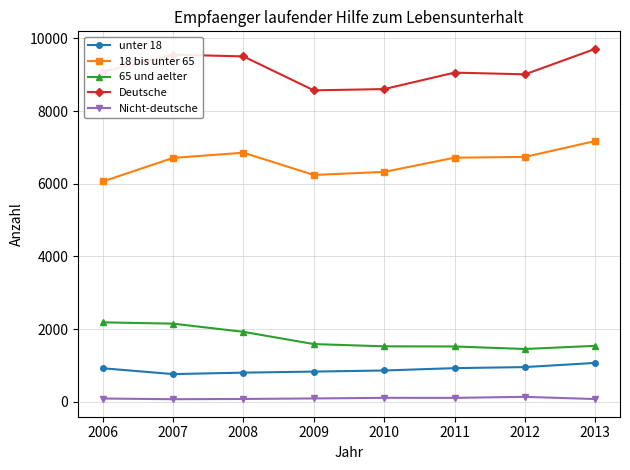

What is the maximum value for Deutsche?

9713